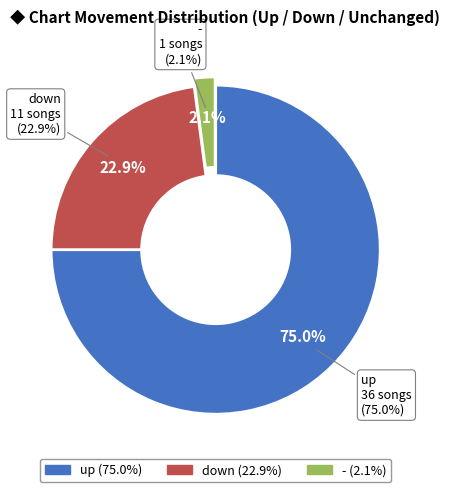

To the nearest percent, what is the average slice percentage?

33%